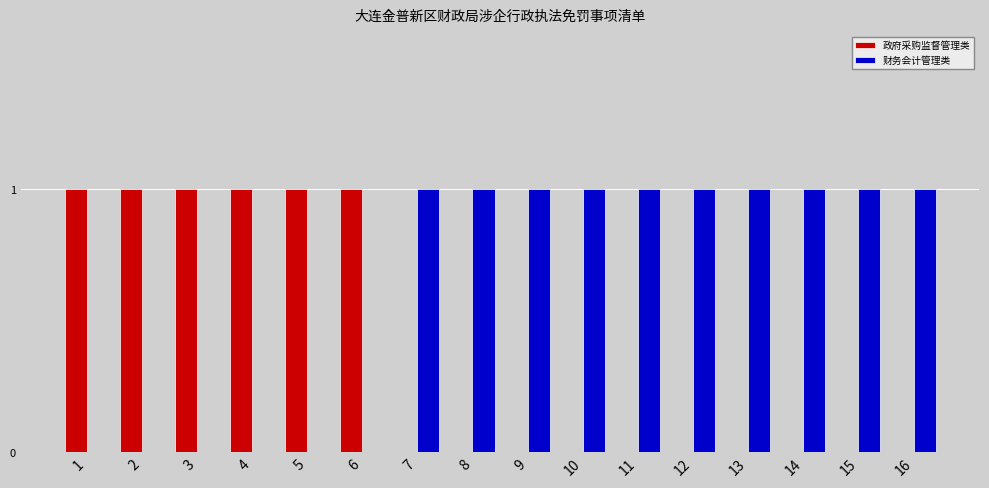

Is it true that 财务会计管理类 equals 2 at 12?

False